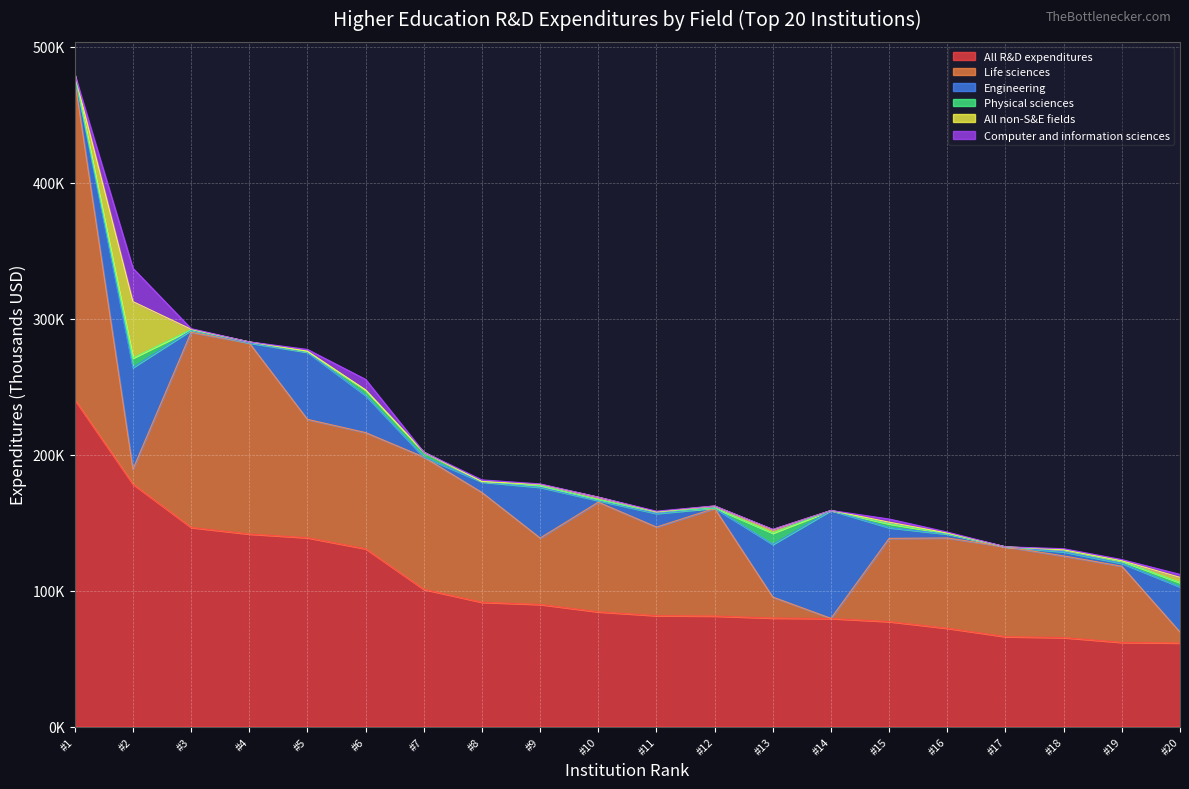

Does the chart display data point markers on the line(s)?

No